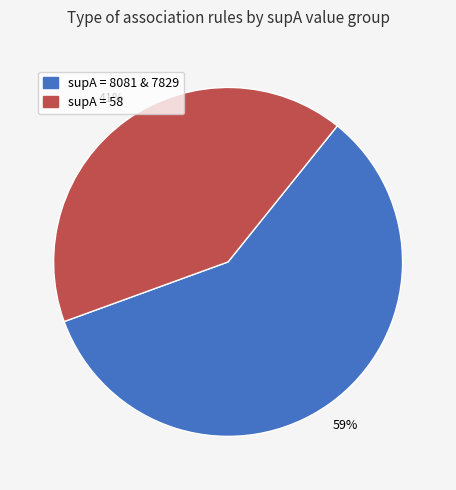

To the nearest percent, what is the average slice percentage?

50%